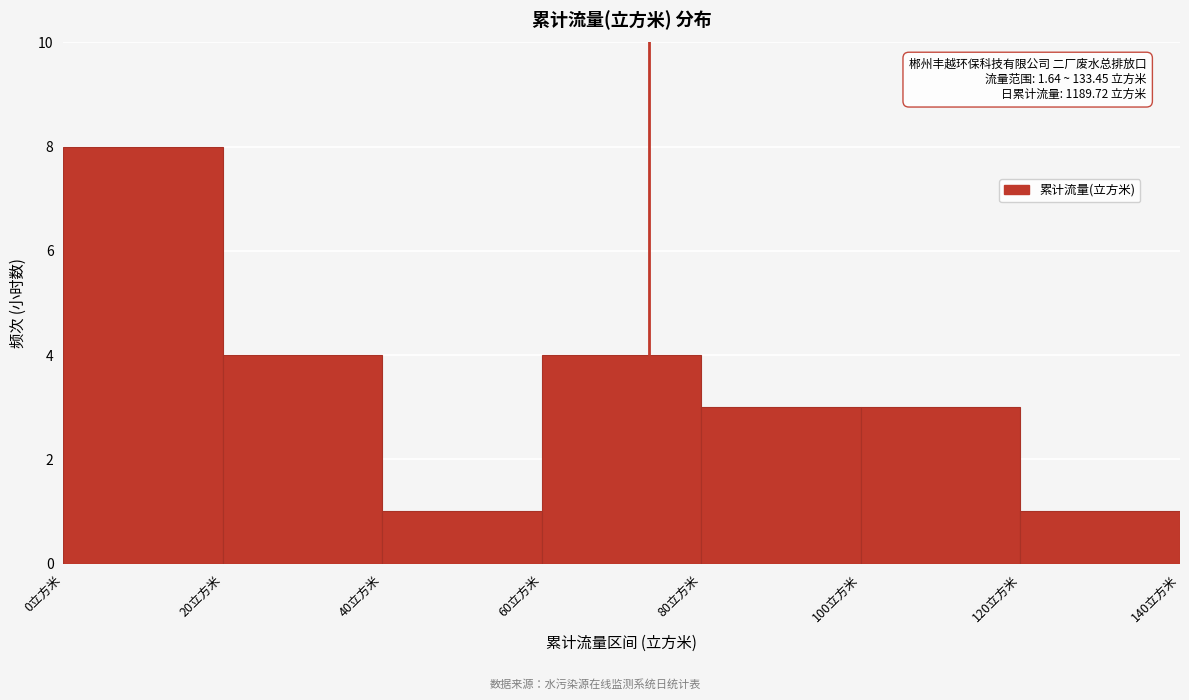

Over which range of the x-axis is the bar tallest?

0 to 20